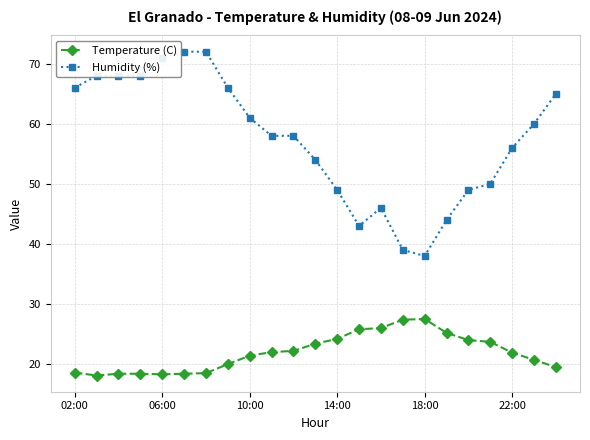

Which series has the widest spread of values?

Humidity (%)